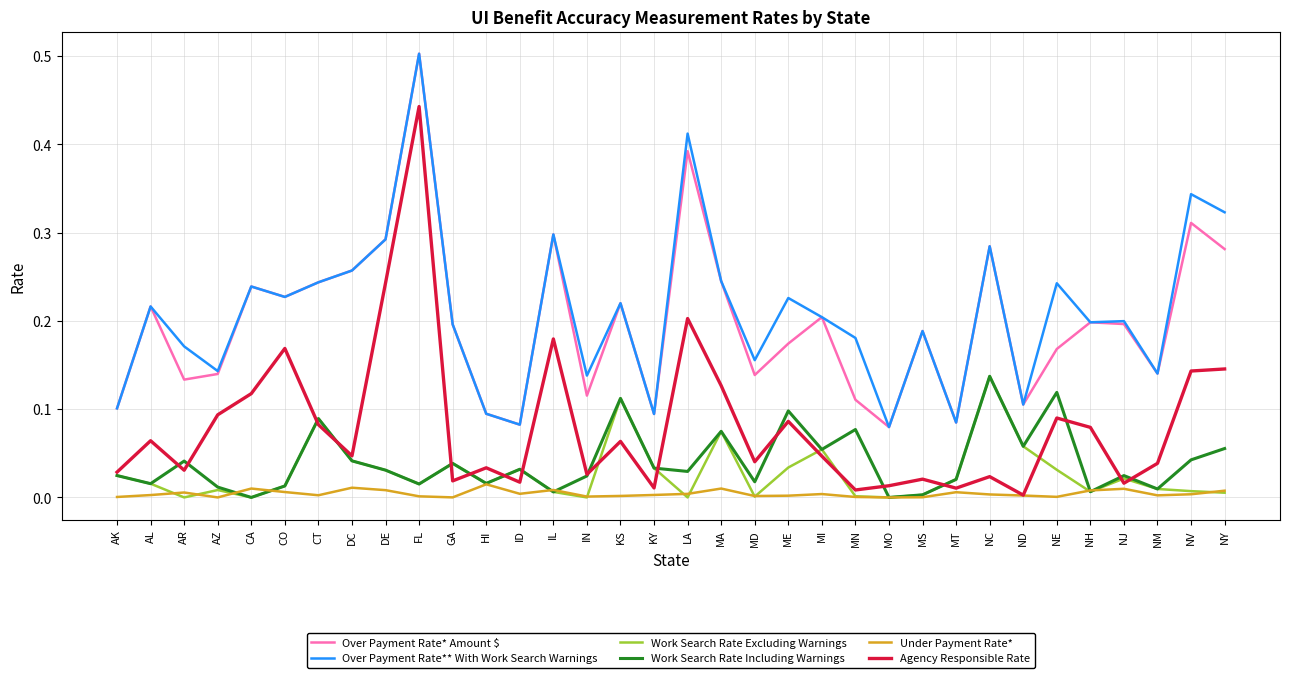

Is the value of Over Payment Rate** With Work Search Warnings at MN greater than the value of Agency Responsible Rate at CT?

Yes